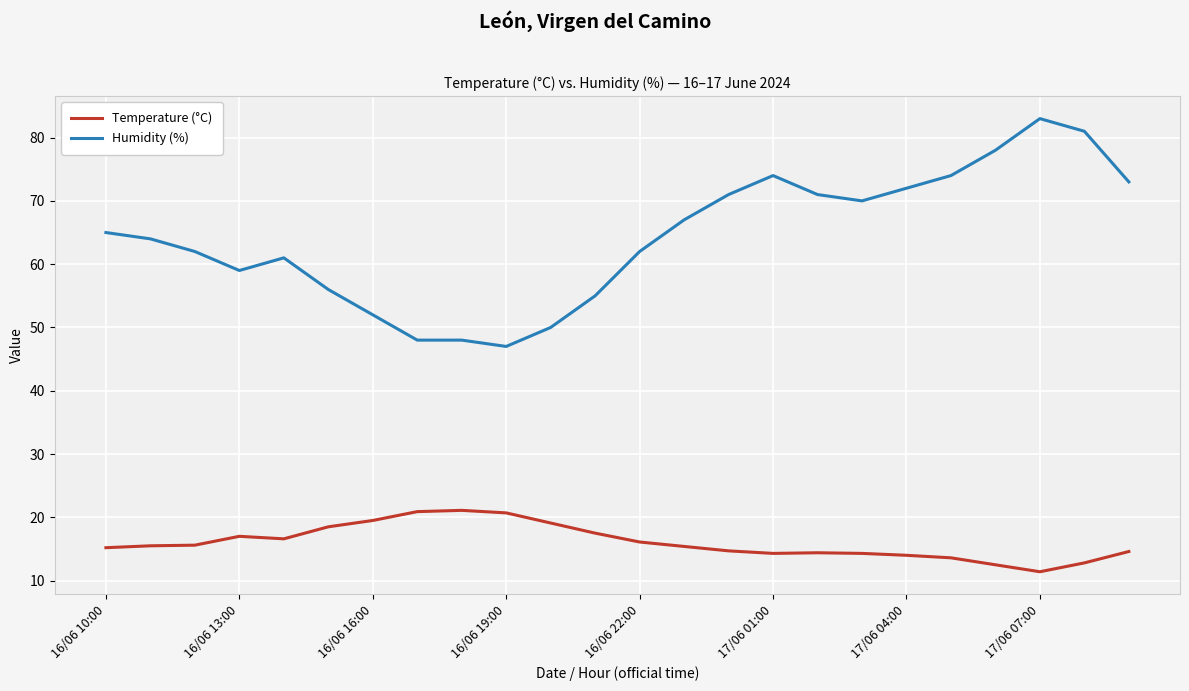

What is the difference between the maximum and minimum values in the Humidity (%) series?

36.0